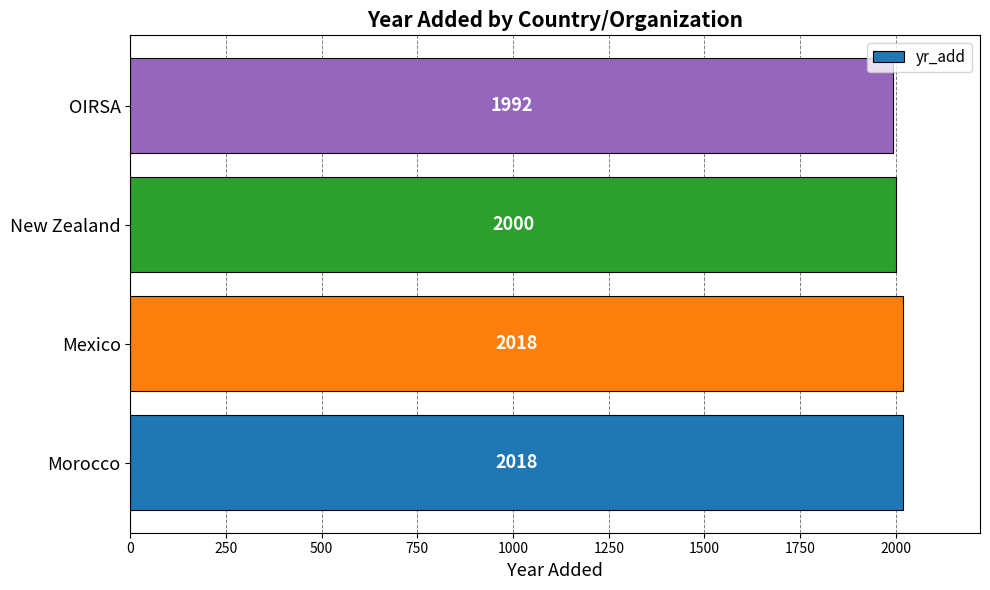

Count the values in the range 2000 to 2018.

3